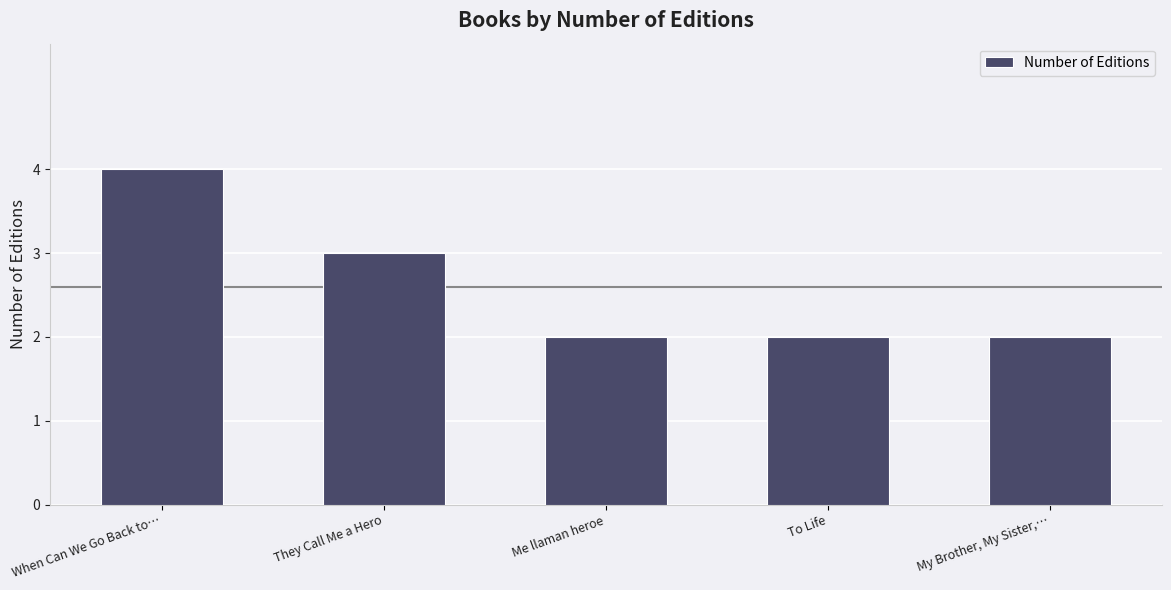

Is it true that the value at When Can We Go Back to… is 6?

False